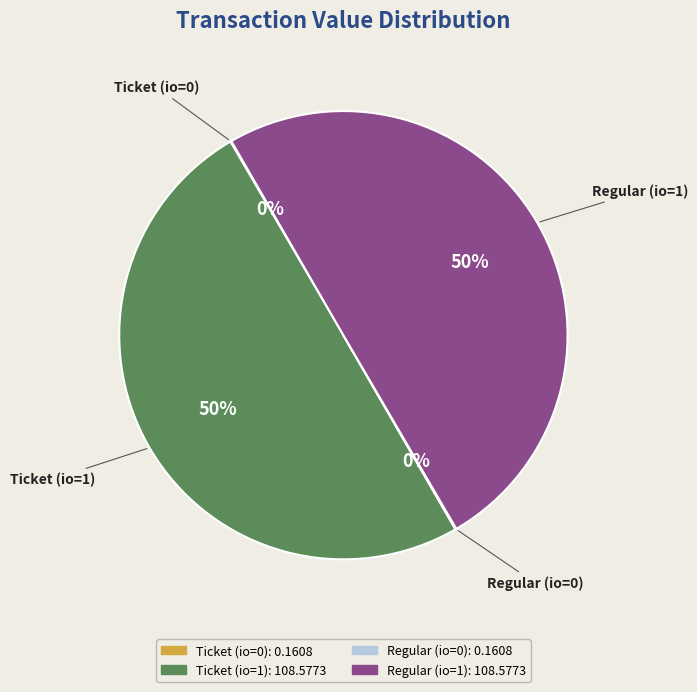

To the nearest percent, what is the average slice percentage?

25%